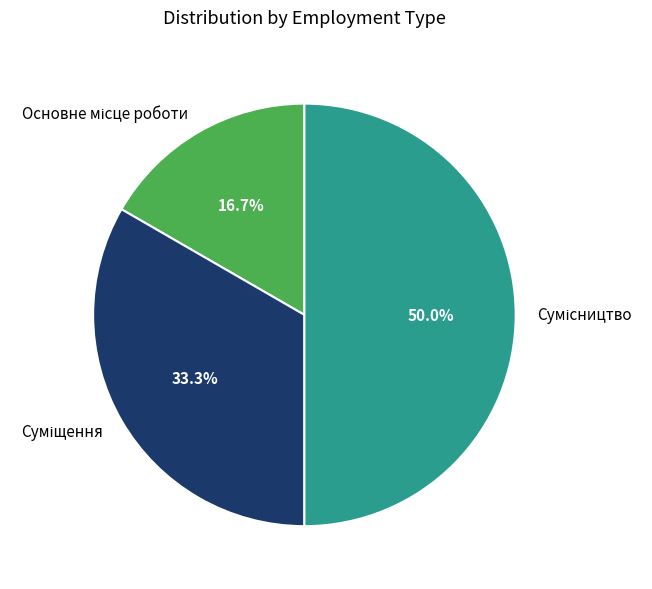

Rank the categories by value from lowest to highest.

Основне місце роботи, Суміщення, Сумісництво